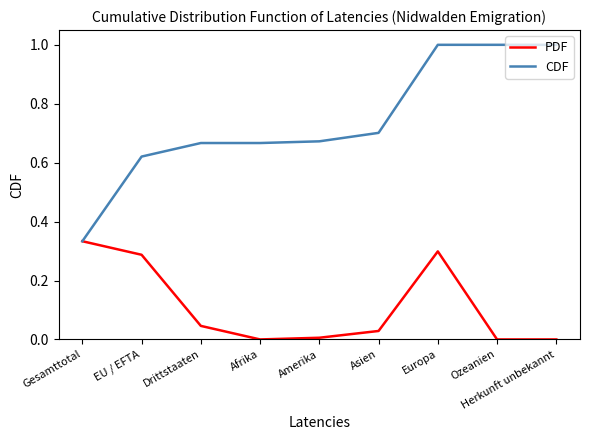

Count the number of categories in the chart.

9